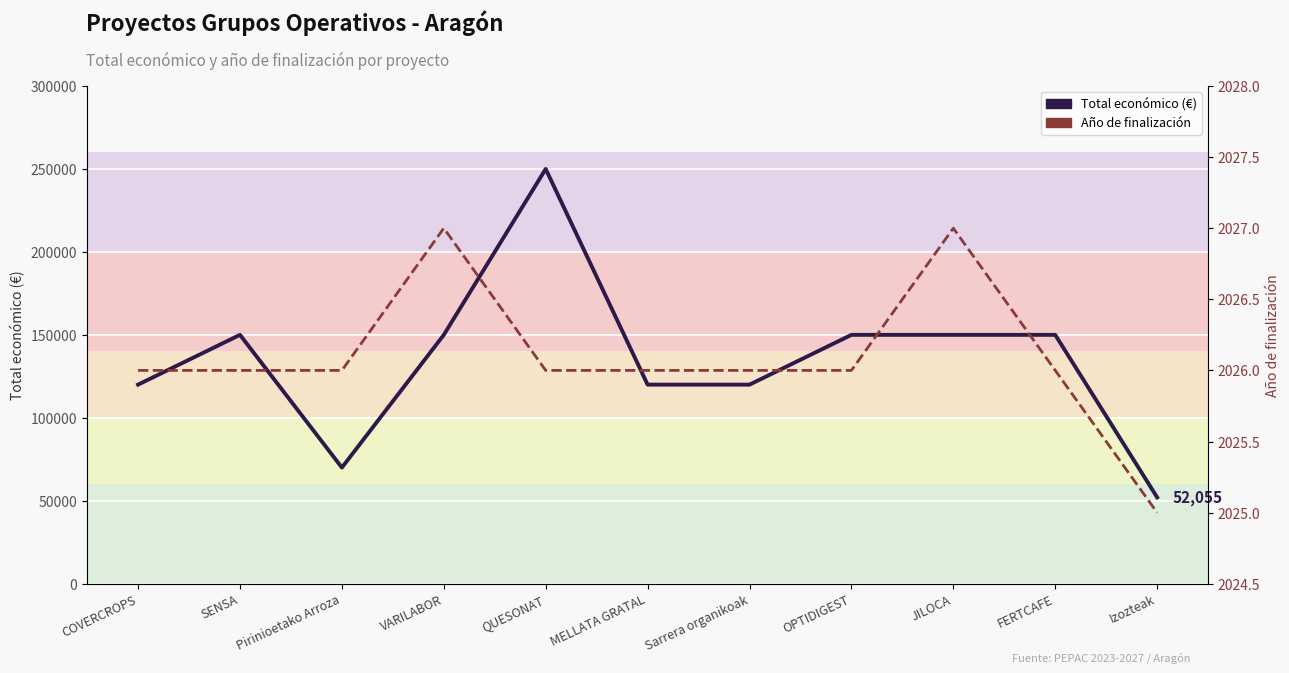

Is the value of Total económico at MELLATA GRATAL greater than the value of Año de finalización at SENSA?

Yes